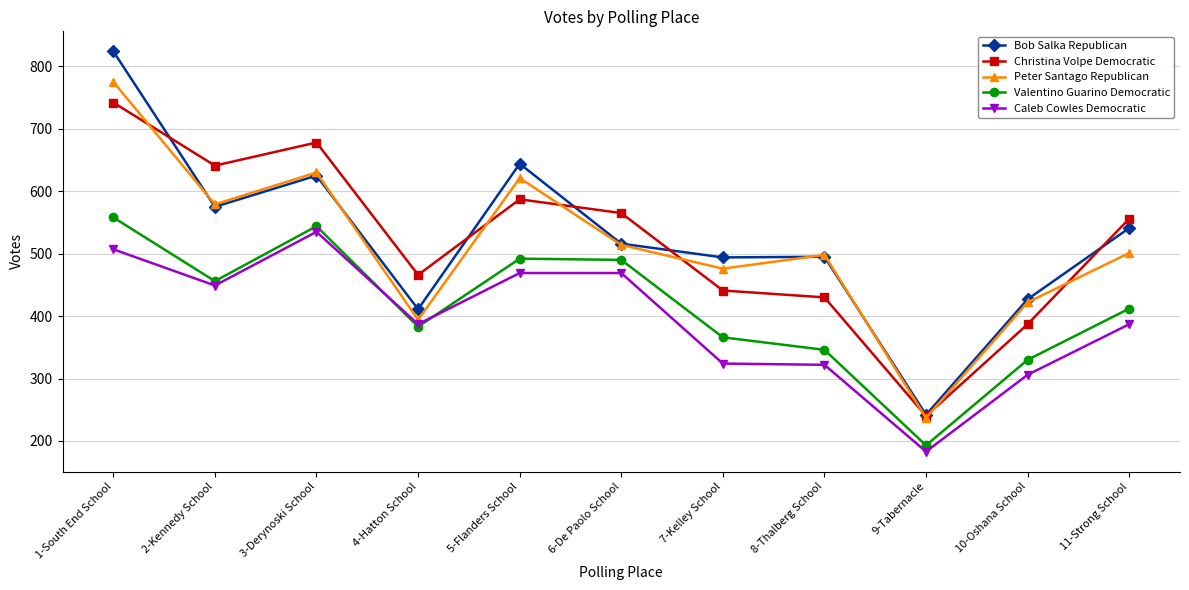

At which category does Peter Santago Republican reach its first local peak?

3-Derynoski School